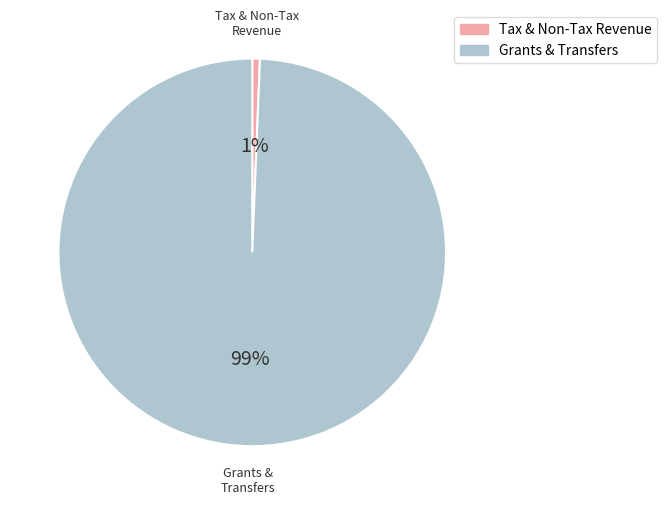

How many slices are in this pie chart?

2